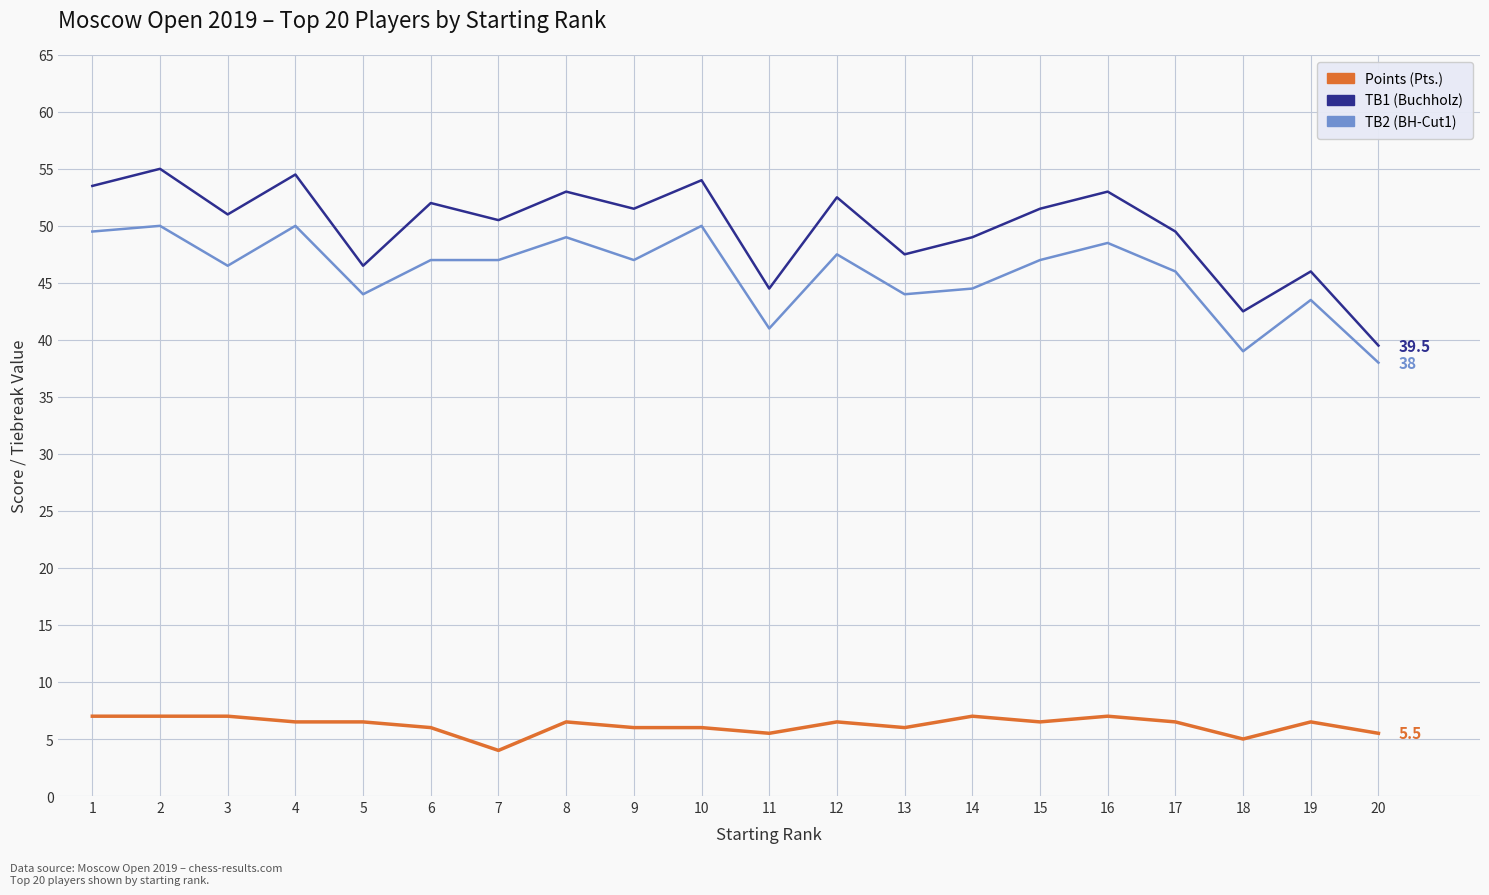

What is the maximum value for TB1 (Buchholz)?

55.0